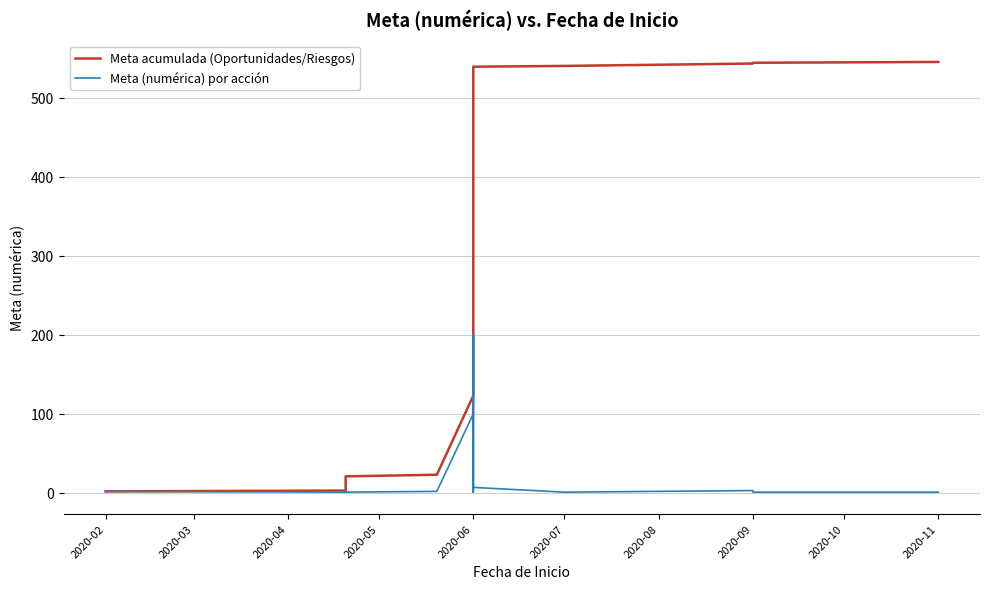

The value of Meta acumulada (Oportunidades/Riesgos) at 2020-09 is 543. True or false?

True